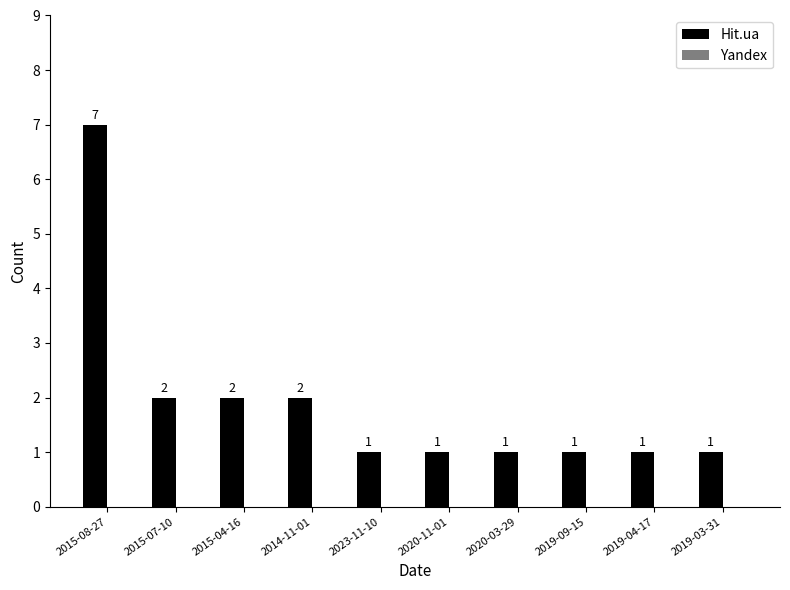

What position from the right is 2020-11-01?

5